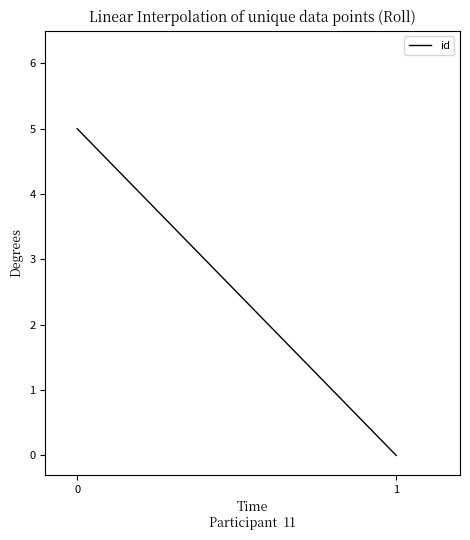

List the labels in order of value, largest first.

0, 1